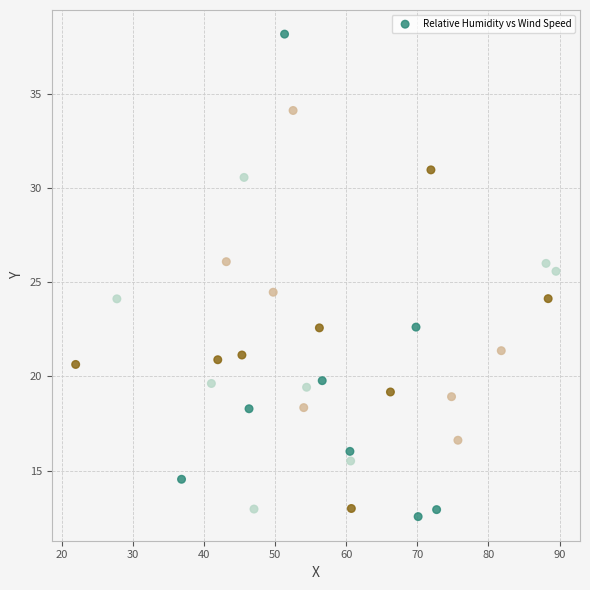

What is the range of Y values (max minus min)?

25.6